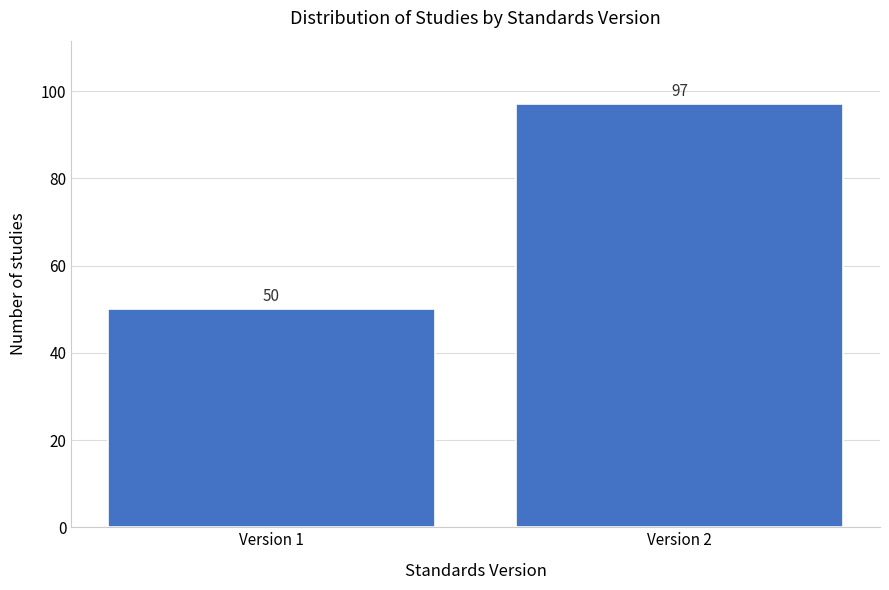

Reading right to left, transcribe all the data shown in this chart.

Version 2=97	Version 1=50